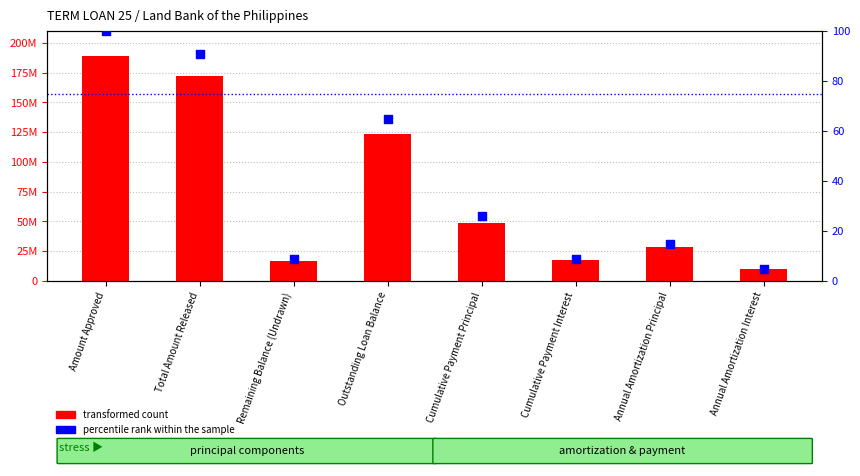

At how many categories does at least one series exceed 125027319?

2